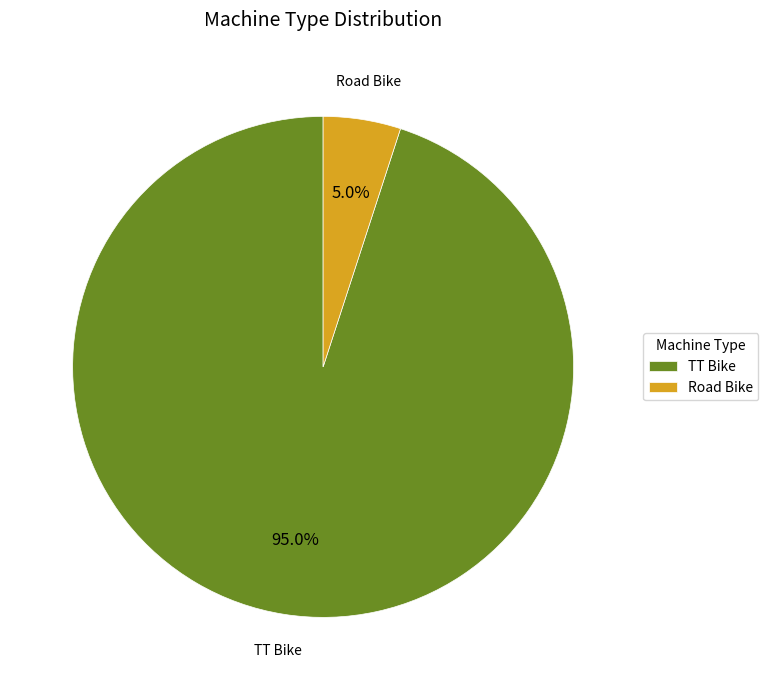

What percentage is the Road Bike slice, to the nearest percent?

5%